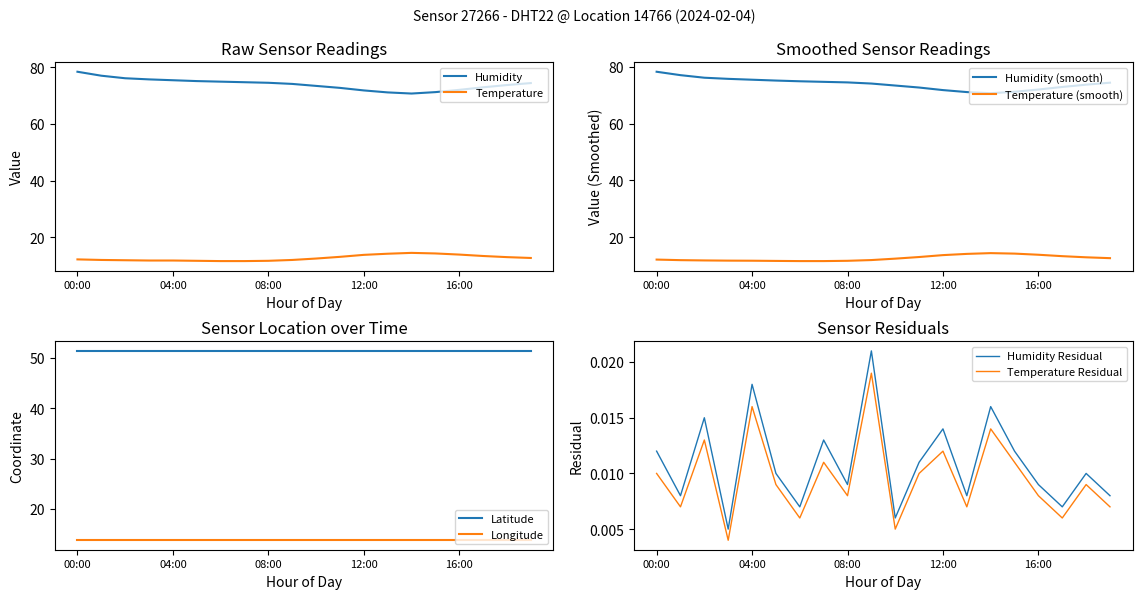

At which category does the chart reach its minimum across all series?

06:00